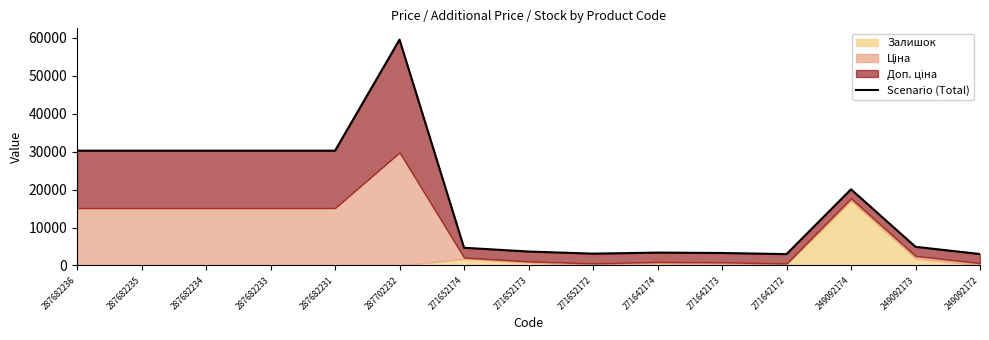

List the labels in order of value, largest first.

287702232, 287682236, 287682235, 287682234, 287682233, 287682231, 249092174, 249092173, 271652174, 271652173, 271642174, 271642173, 271652172, 249092172, 271642172